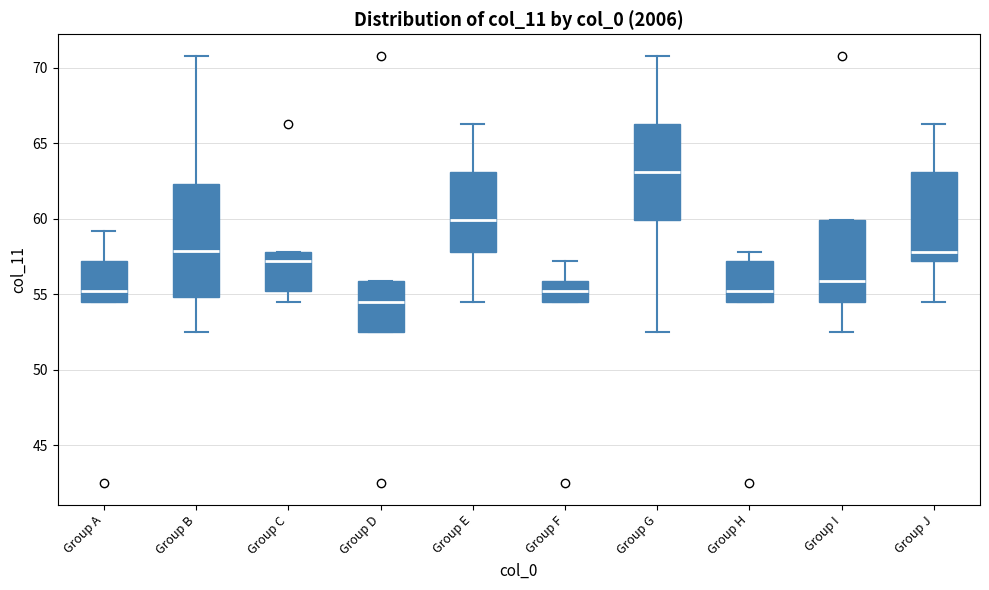

Where does the median line of the box for Group I sit on the y-axis? The values are not printed on the chart, so give them approximately, as read against the axis.

56.0